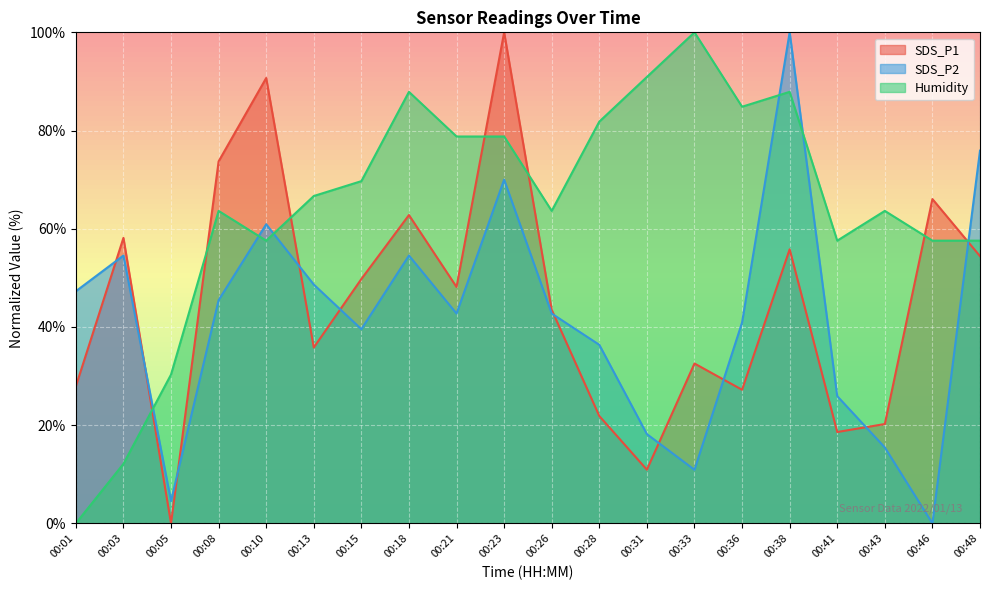

How many intersections are there between Humidity and SDS_P1?

7